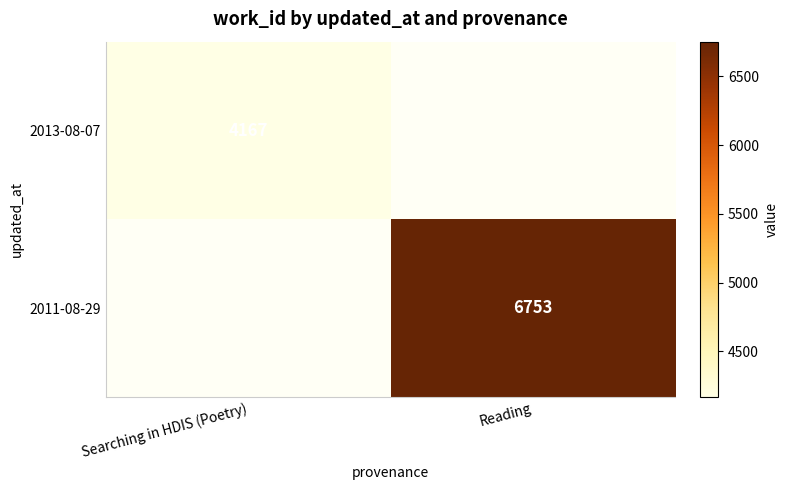

True or false: 2013-08-07 has a value of 7067 at Searching in HDIS (Poetry).

False